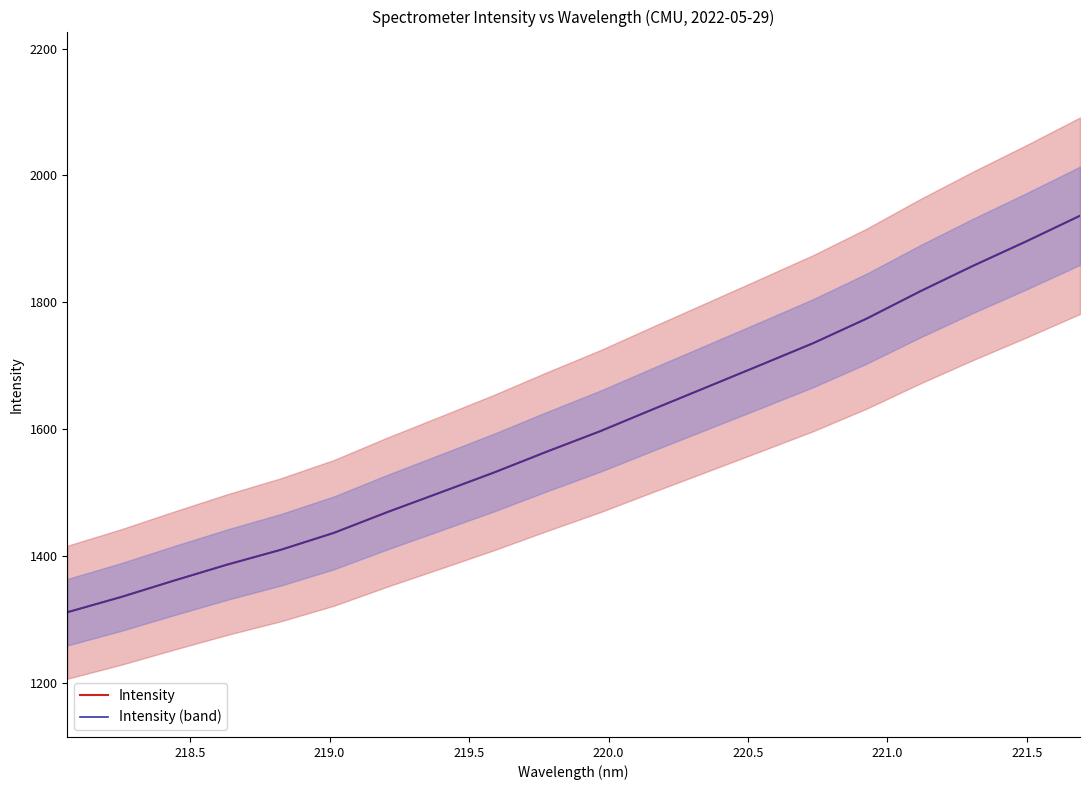

What is the average value of the Intensity (band) series?

1595.9